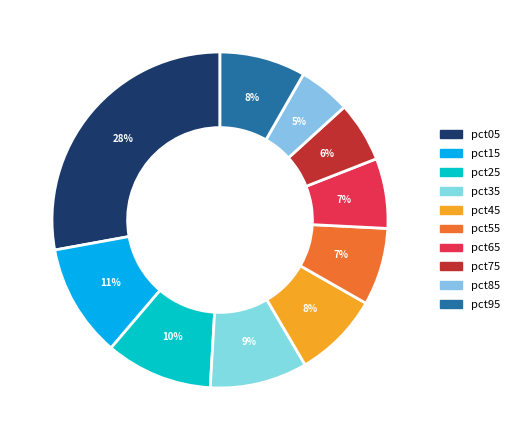

What is the largest slice in the pie chart?

pct05